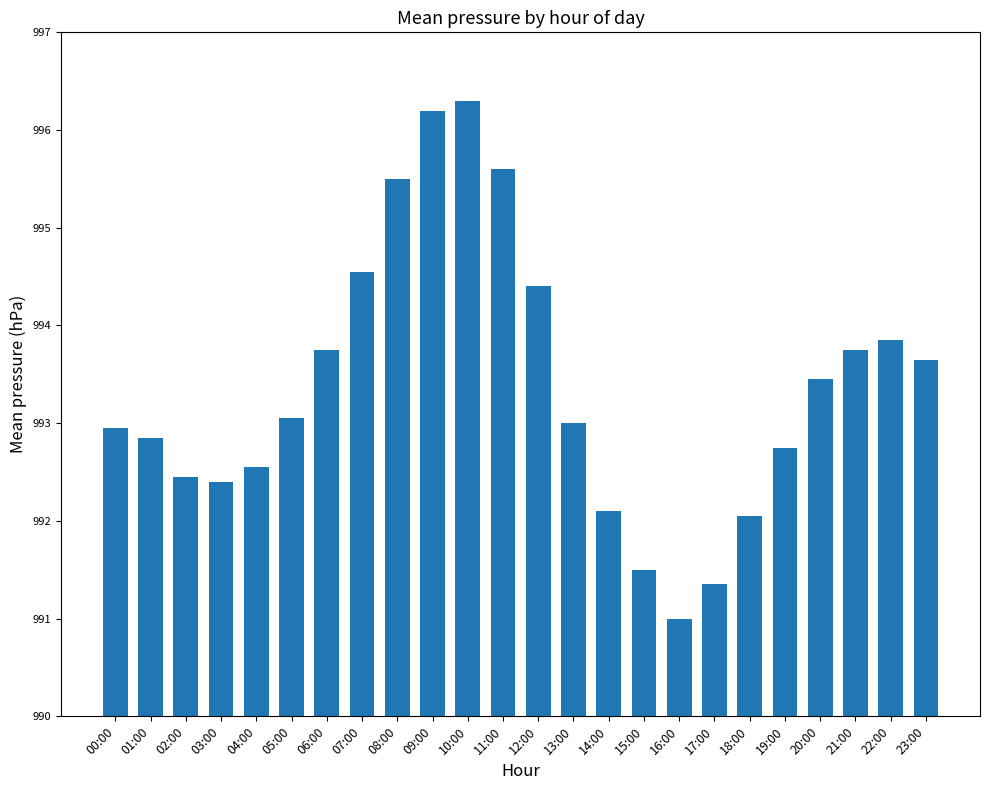

Is it true that the value at 10:00 is 996.3?

True